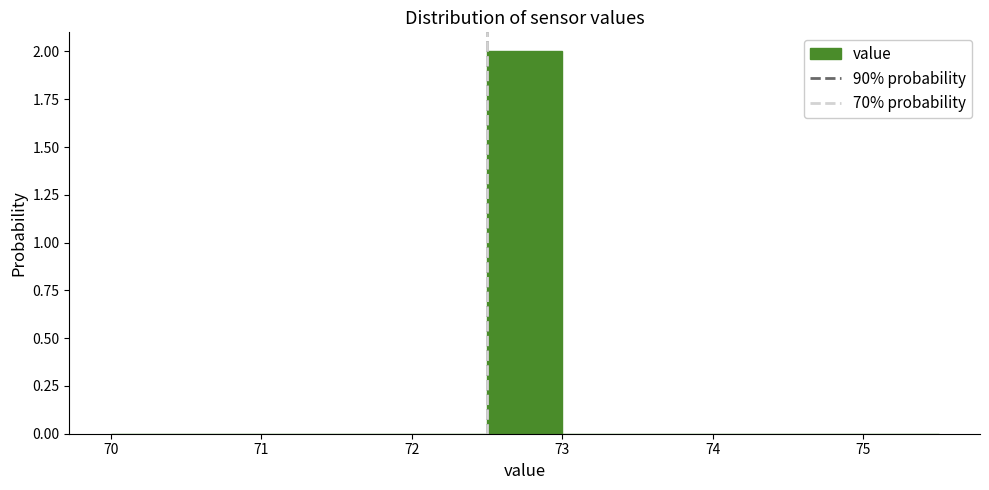

Reading left to right, transcribe this chart: for each bar, give the range it covers on the x-axis and its height. The values are not printed on the chart, so give them approximately, as read against the axis.

70.0 to 70.5: 0
70.5 to 71.0: 0
71.0 to 71.5: 0
71.5 to 72.0: 0
72.0 to 72.5: 0
72.5 to 73.0: 2
73.0 to 73.5: 0
73.5 to 74.0: 0
74.0 to 74.5: 0
74.5 to 75.0: 0
75.0 to 75.5: 0